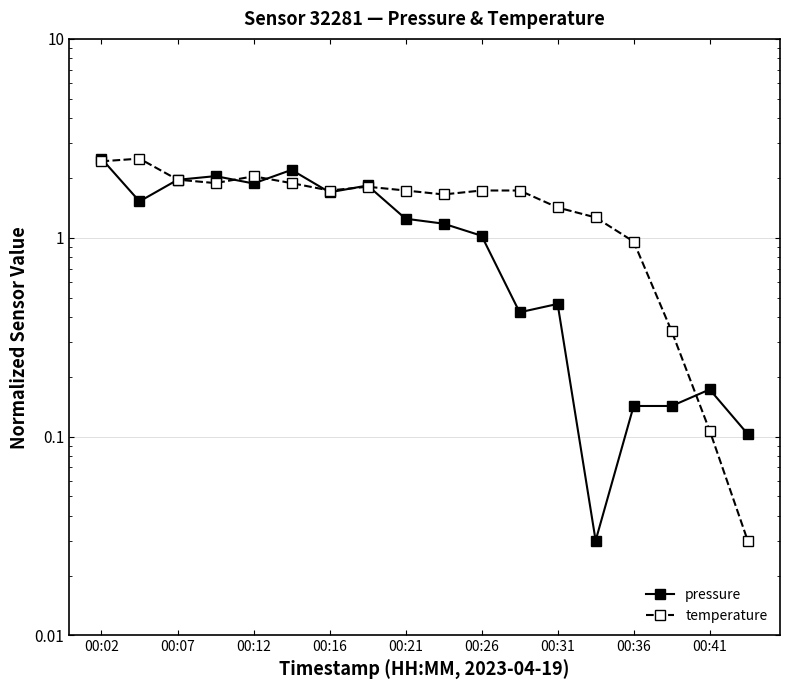

What is the sum of all temperature values?

27.2